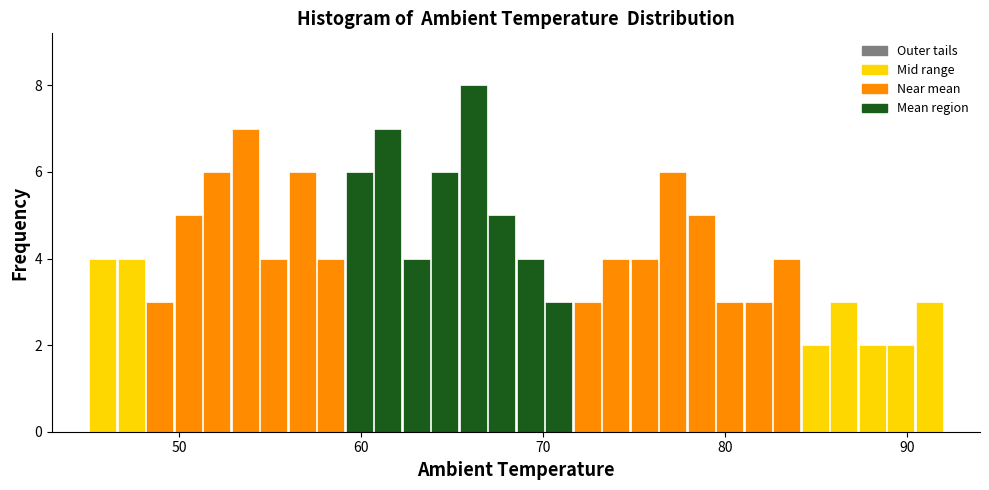

Read against the x-axis, roughly where is the centre of the tallest bar?

66